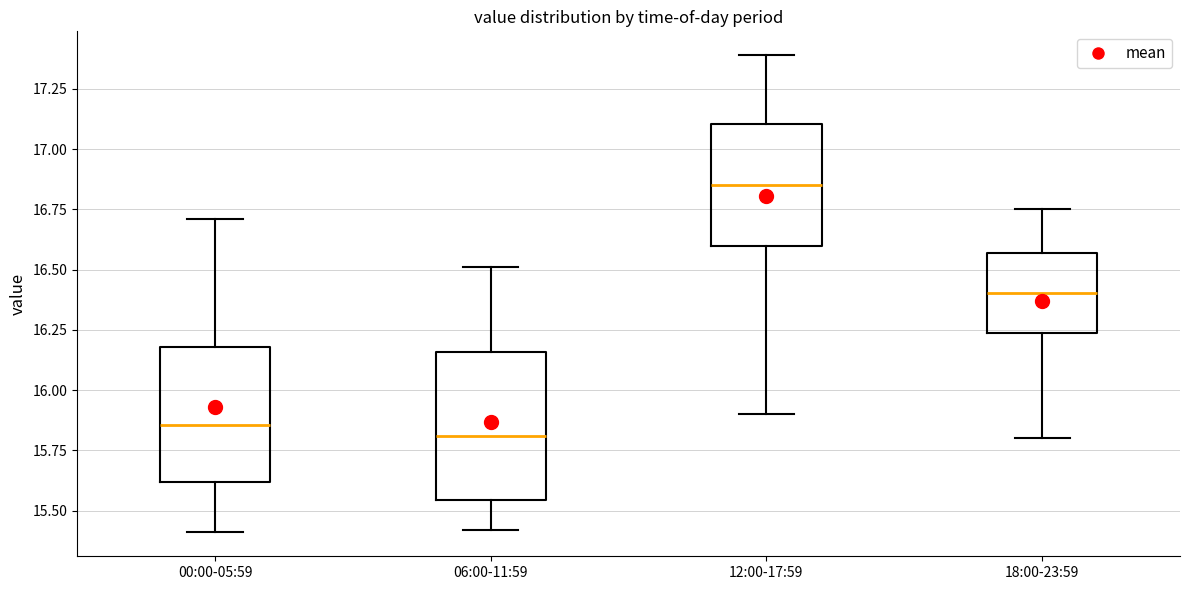

Reading left to right, read every box against the y-axis: the position of its median line, the range the box covers, and the ends of its whiskers. The values are not printed on the chart, so give them approximately, as read against the axis.

00:00-05:59: median 15.85, box 15.60 to 16.20, whiskers 15.40 to 16.70
06:00-11:59: median 15.80, box 15.55 to 16.15, whiskers 15.40 to 16.50
12:00-17:59: median 16.85, box 16.60 to 17.10, whiskers 15.90 to 17.40
18:00-23:59: median 16.40, box 16.25 to 16.55, whiskers 15.80 to 16.75